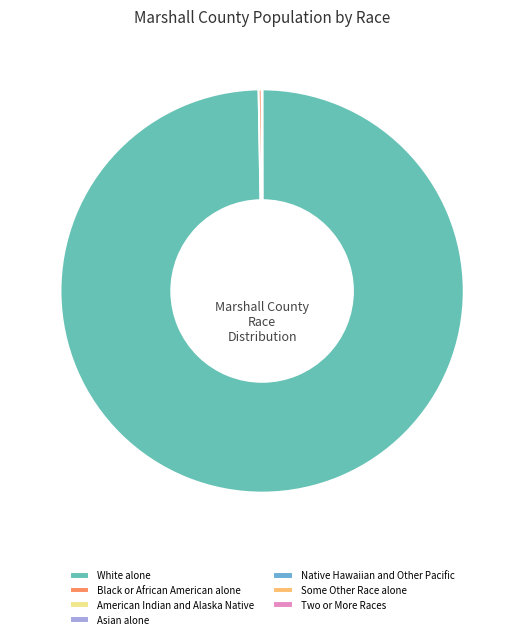

Is there any slice that represents more than half of the pie?

Yes